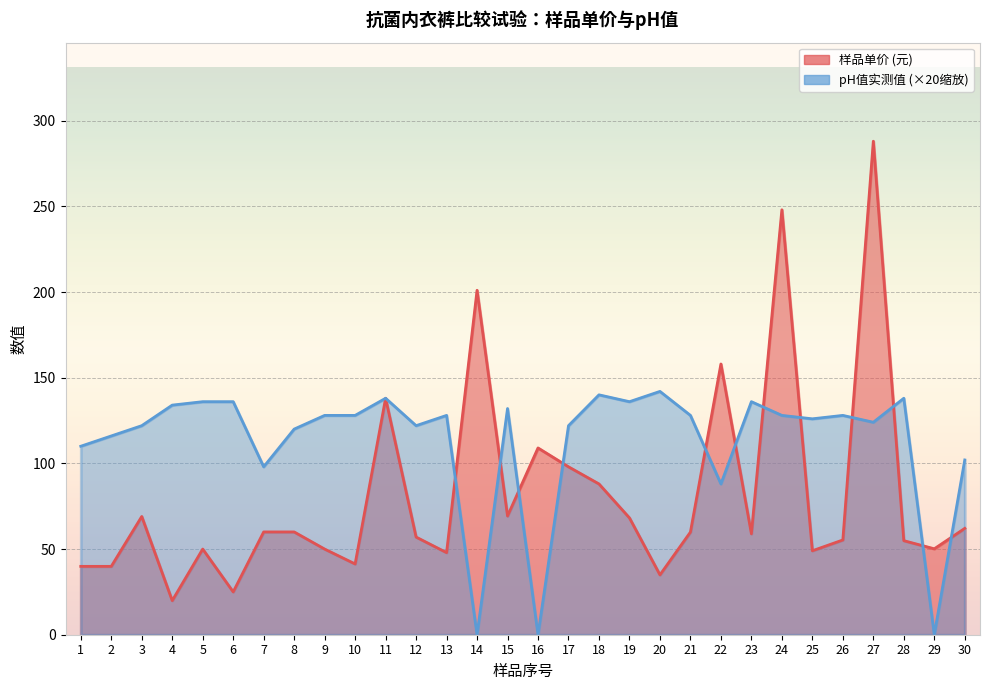

List the labels in order of pH值实测值 value, largest first.

20, 18, 11, 28, 5, 6, 19, 23, 4, 15, 9, 10, 13, 21, 24, 26, 25, 27, 3, 12, 17, 8, 2, 1, 30, 7, 22, 14, 16, 29